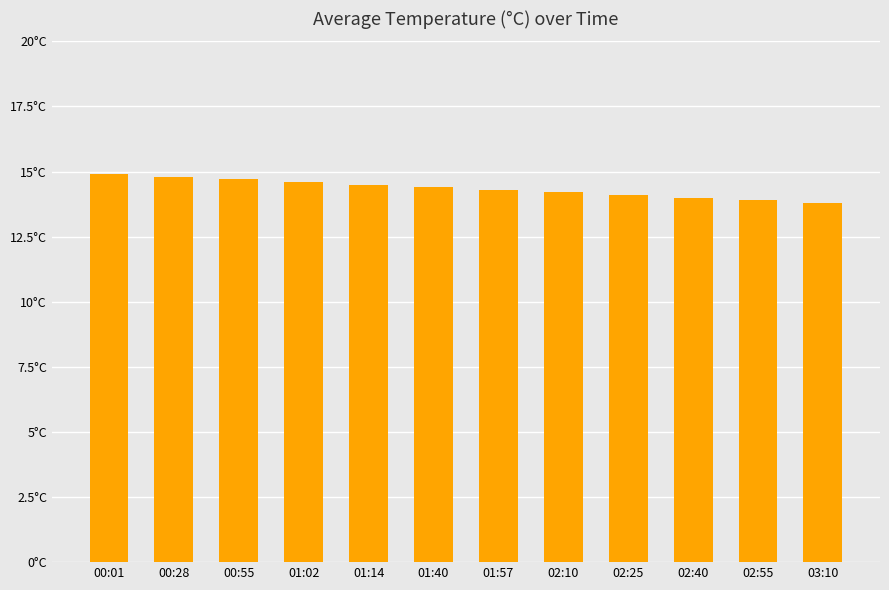

Between 01:02 and 02:25, which is larger?

01:02